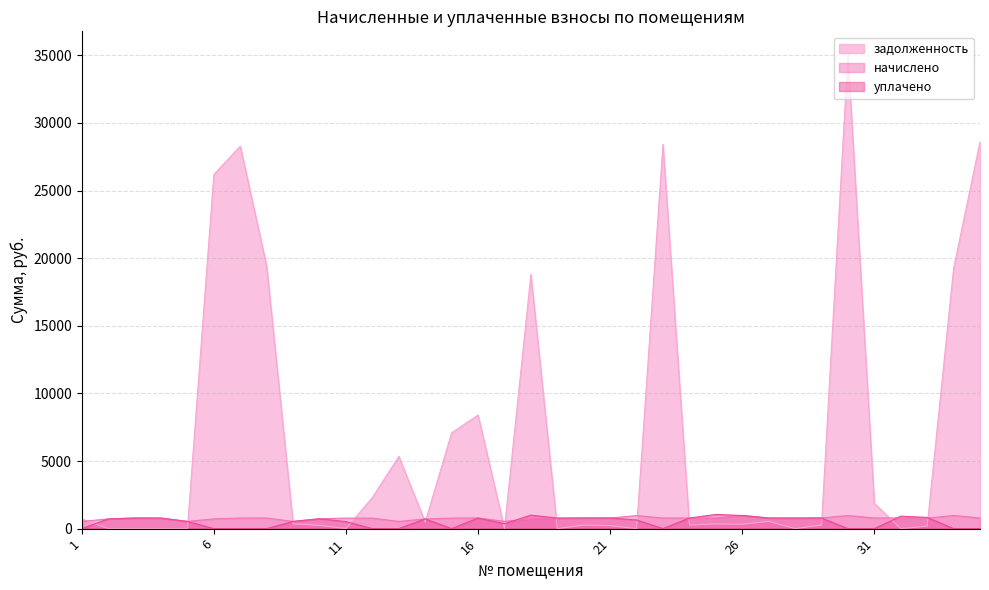

What is the difference between the highest and lowest values at 8?

19390.9